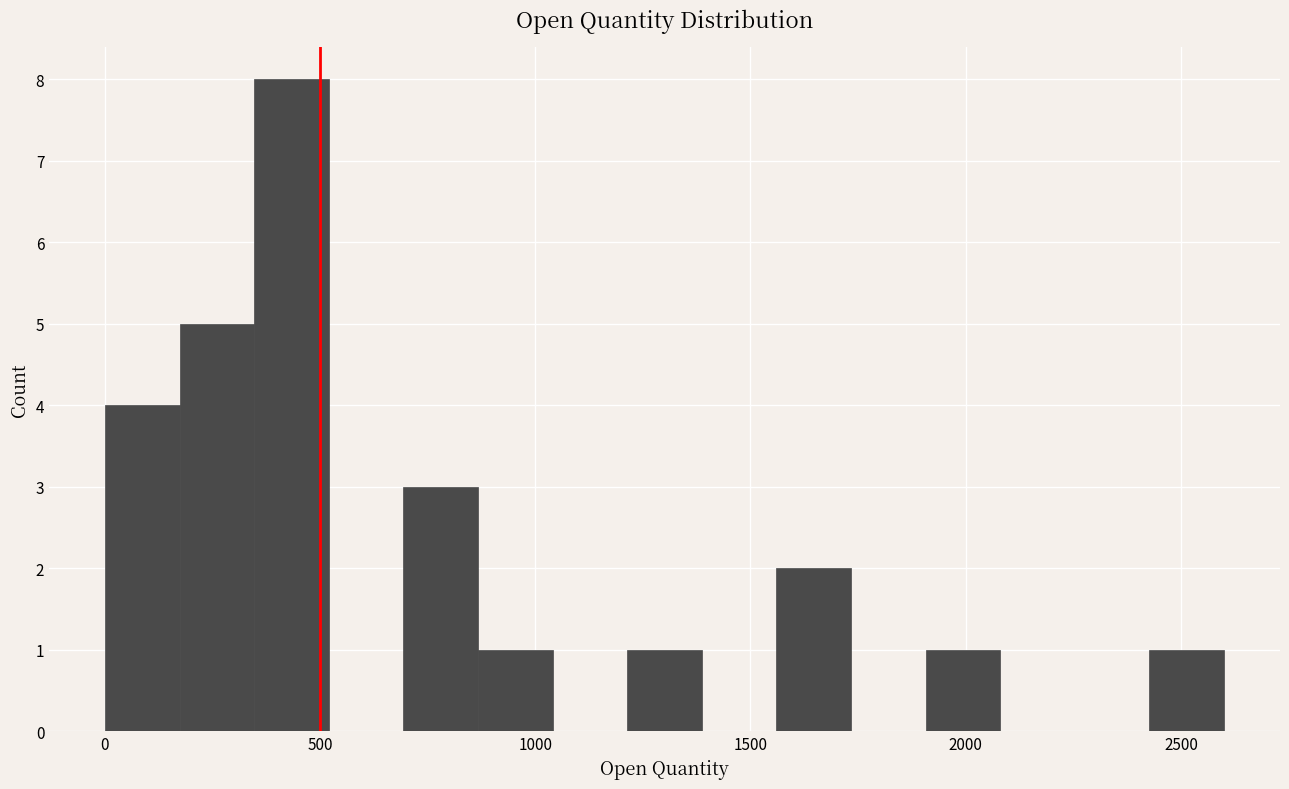

Read against the x-axis, roughly where is the centre of the tallest bar?

450